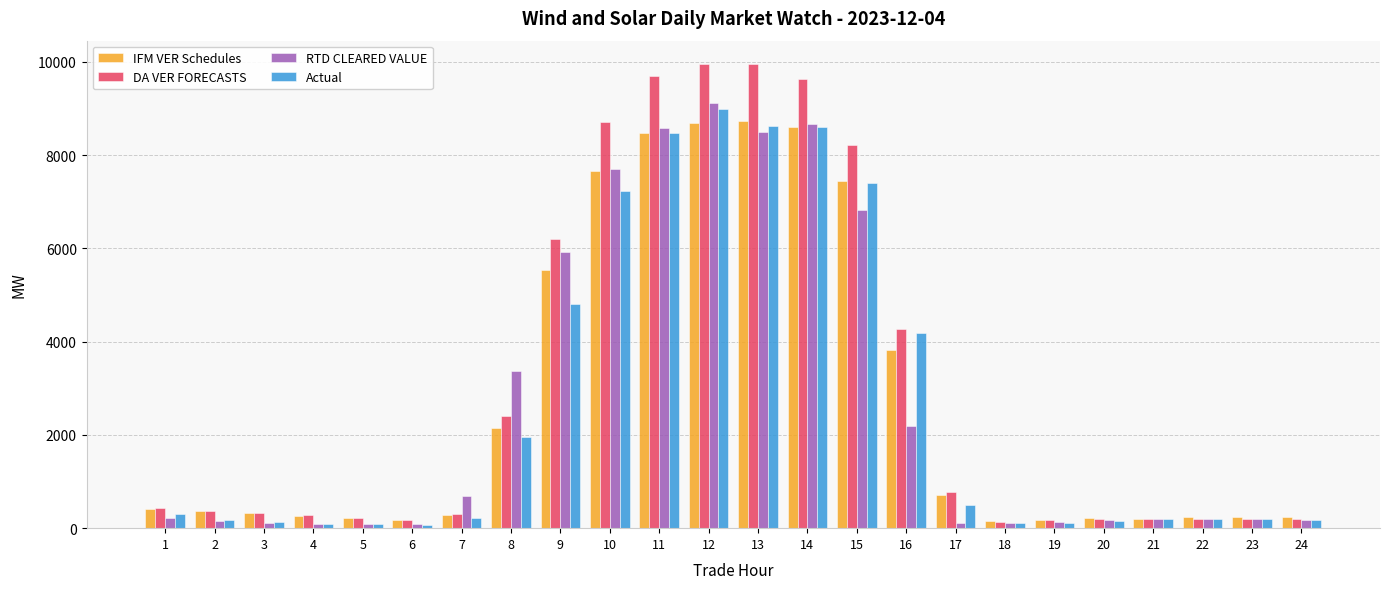

What is the difference between the maximum and second lowest values in the RTD CLEARED VALUE series?

9025.1